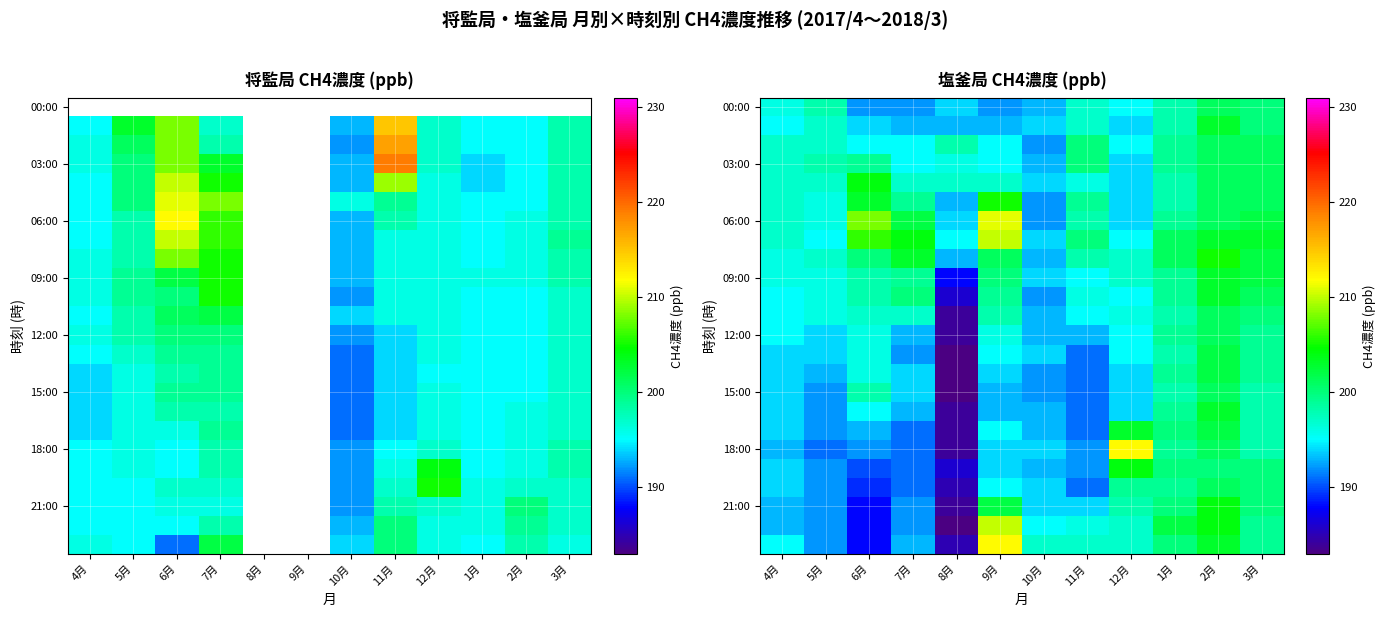

What is the total value across all series at 12月?

4722